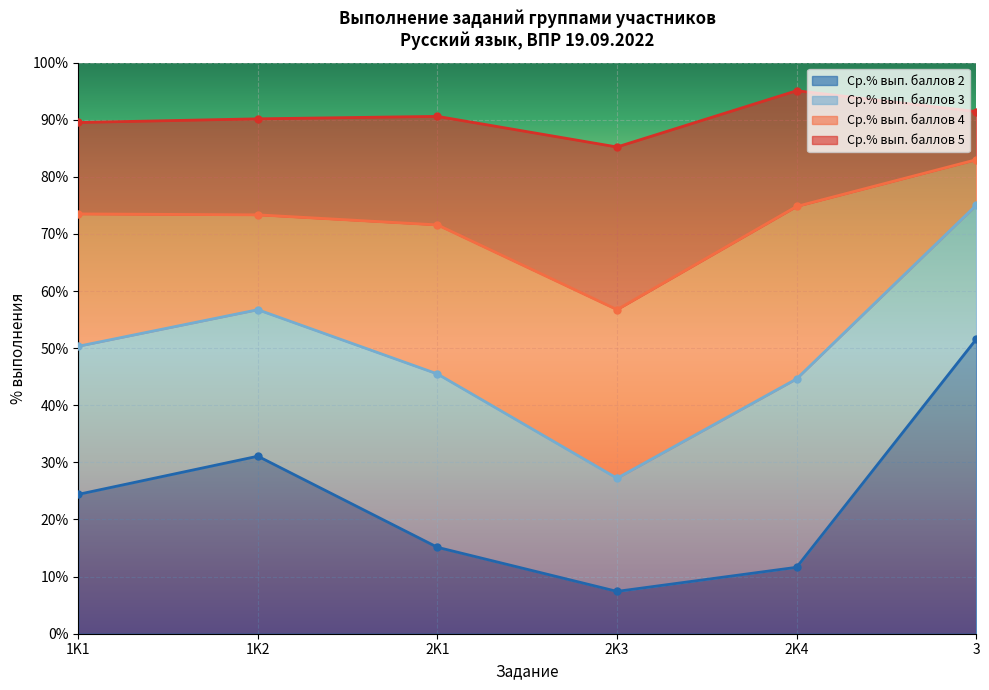

True or false: Ср.% вып. баллов 5 and Ср.% вып. баллов 2 cross at least once.

False